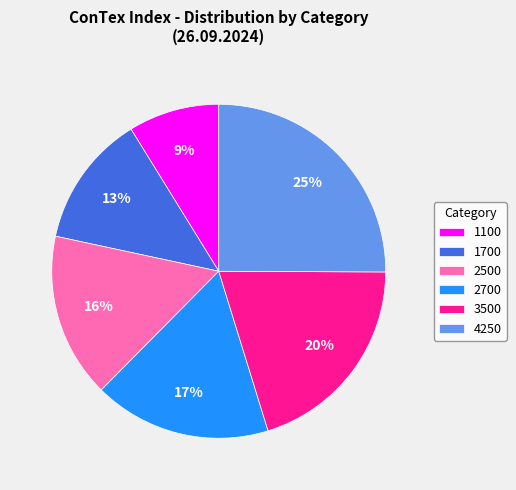

Is it true that 2700 is 17% of the pie?

True